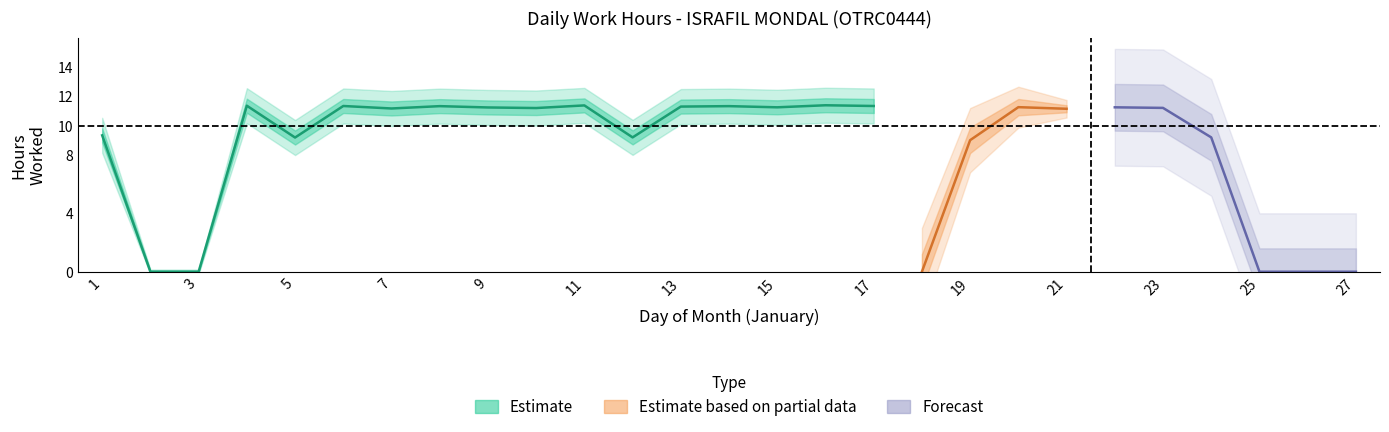

Which category has the highest value across all series?

16